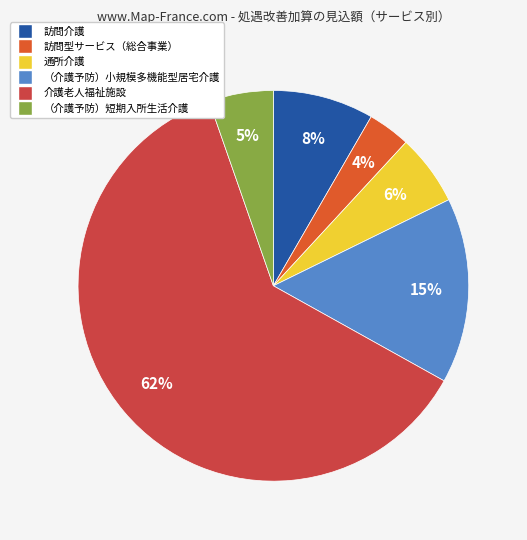

Count the number of slices in the pie.

6